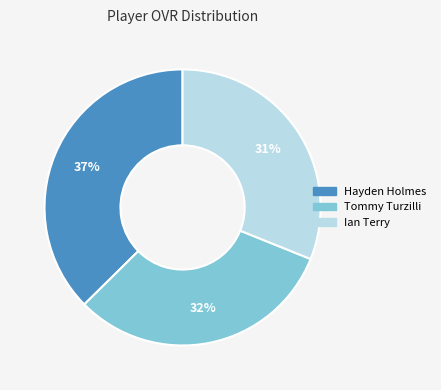

True or false: Hayden Holmes accounts for 37% of the total.

True